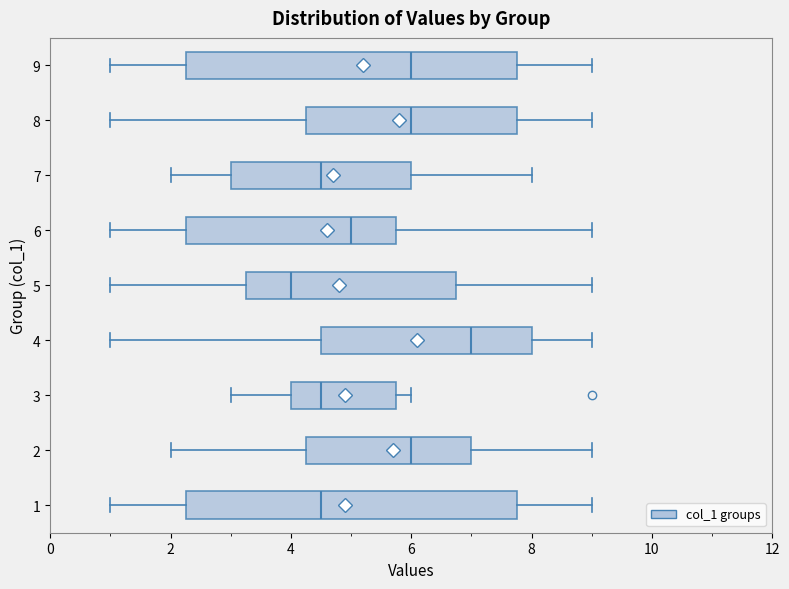

Reading bottom to top, transcribe this box plot: for each box, give where its median line is, the range the box spans, and where its two whiskers end, as read against the x-axis. The values are not printed on the chart, so give them approximately, as read against the axis.

1: median 4.6, box 2.2 to 7.8, whiskers 1.0 to 9.0
2: median 6.0, box 4.2 to 7.0, whiskers 2.0 to 9.0
3: median 4.6, box 4.0 to 5.8, whiskers 3.0 to 6.0
4: median 7.0, box 4.6 to 8.0, whiskers 1.0 to 9.0
5: median 4.0, box 3.2 to 6.8, whiskers 1.0 to 9.0
6: median 5.0, box 2.2 to 5.8, whiskers 1.0 to 9.0
7: median 4.6, box 3.0 to 6.0, whiskers 2.0 to 8.0
8: median 6.0, box 4.2 to 7.8, whiskers 1.0 to 9.0
9: median 6.0, box 2.2 to 7.8, whiskers 1.0 to 9.0